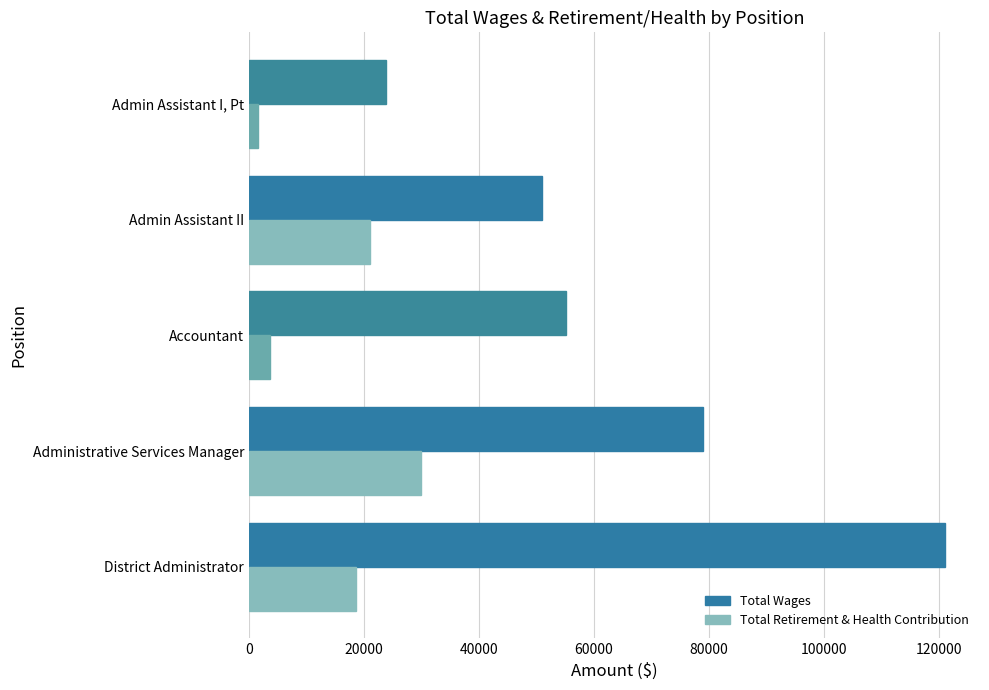

What is the lowest value of the Total Wages series?

23878